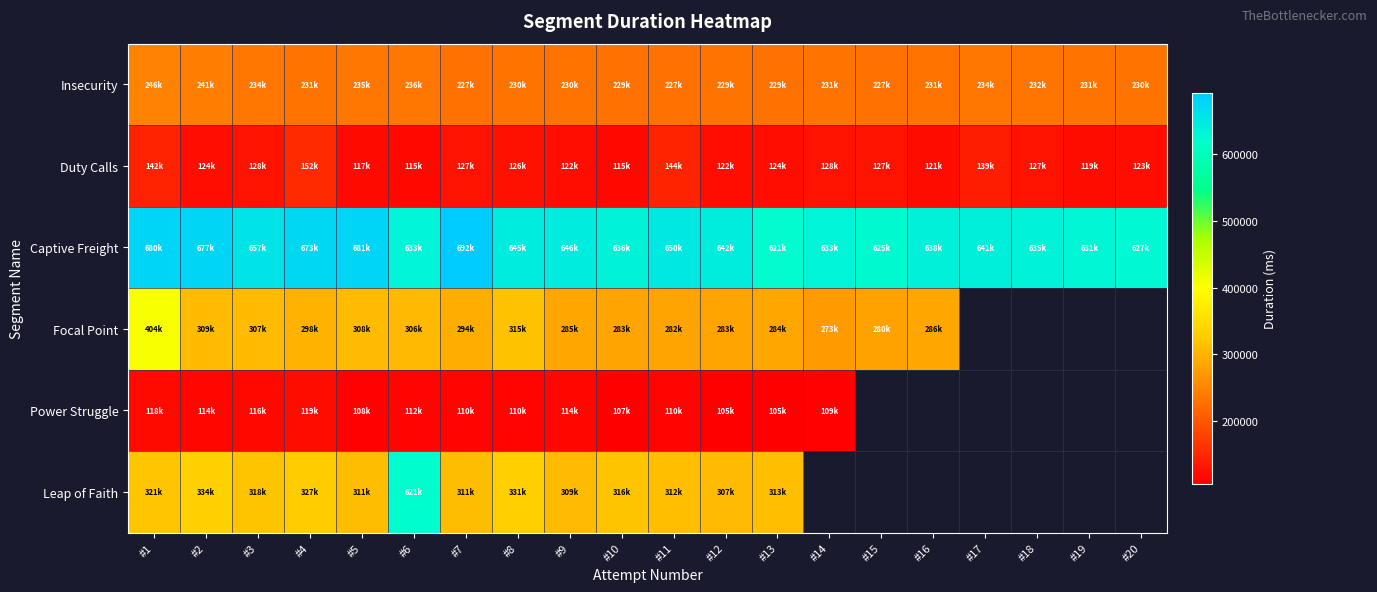

Count the number of data series in this chart.

6